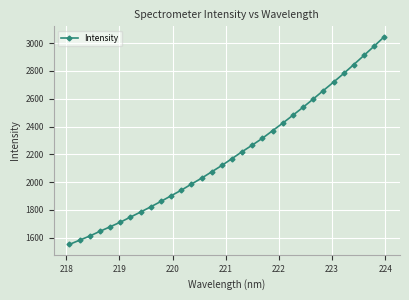

What is the smallest value displayed?

1551.3